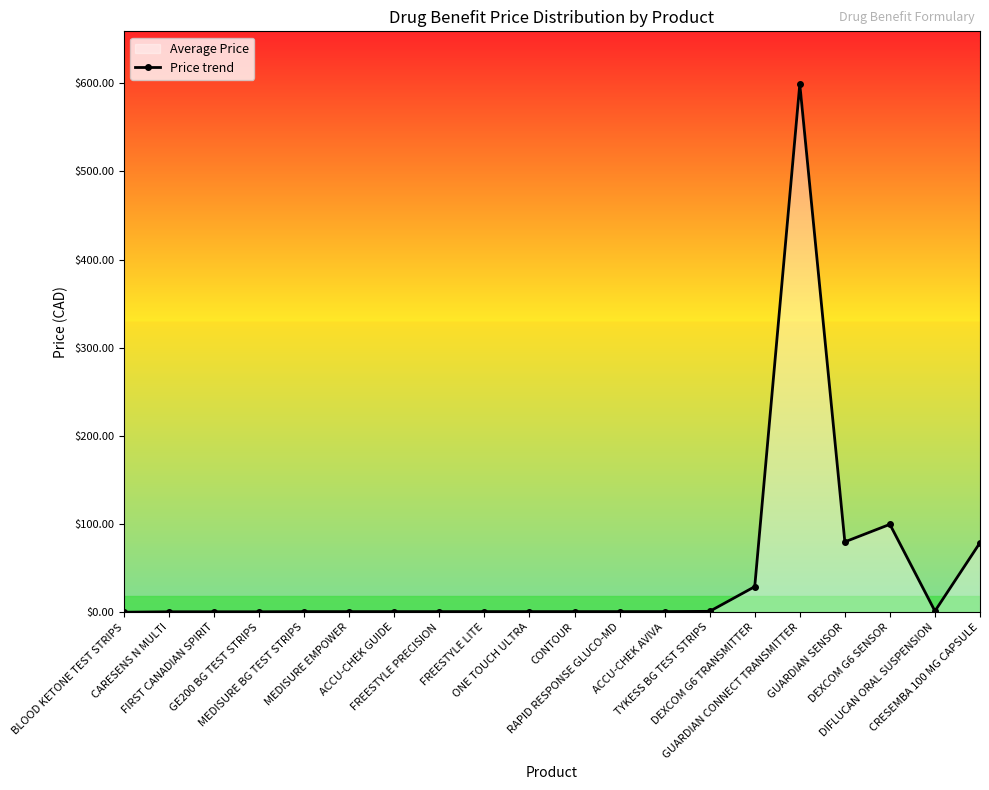

Where is the first local minimum?

GUARDIAN SENSOR